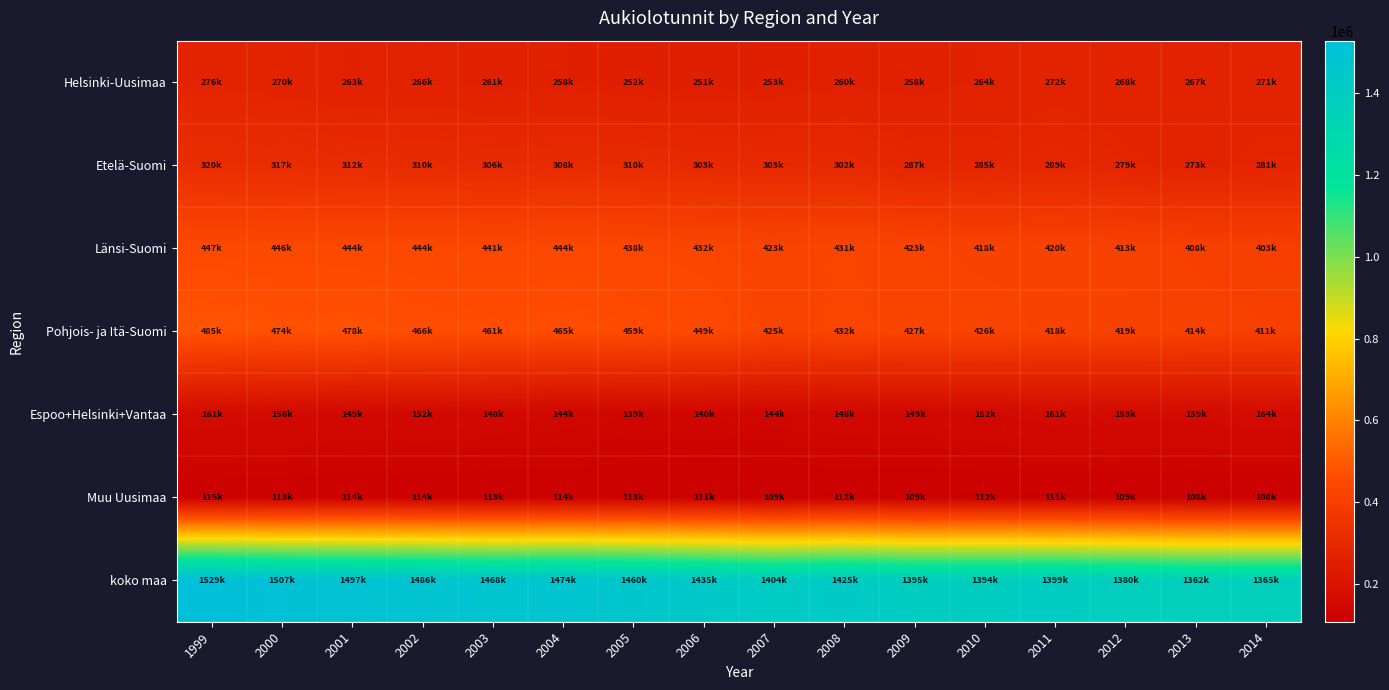

How many categories are shown in the chart?

16